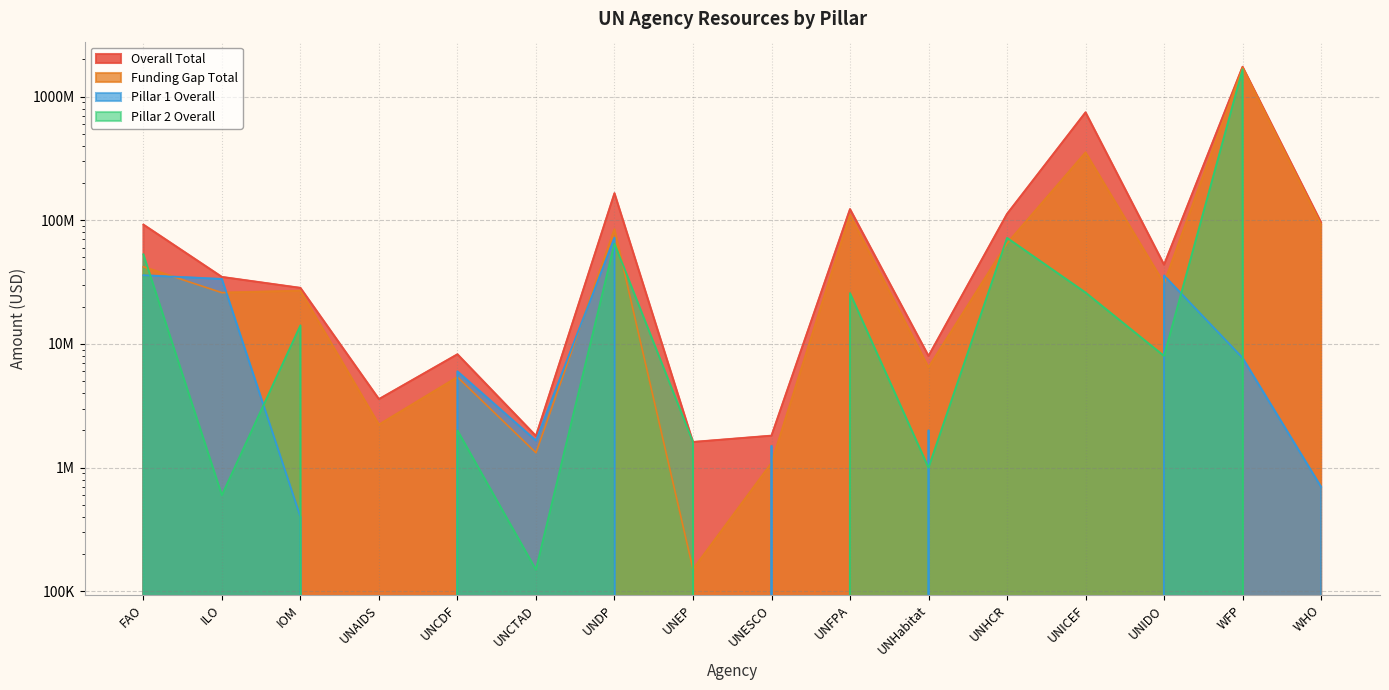

Reading right to left, transcribe all the data shown in this chart.

Overall Total: WHO=95945934	WFP=1738364112	UNIDO=43730000	UNICEF=744432439	UNHCR=112400000	UNHabitat=8000000	UNFPA=122909993	UNESCO=1814000	UNEP=1613000	UNDP=165282000	UNCTAD=1805000	UNCDF=8250000	UNAIDS=3582000	IOM=28390000	ILO=34800000	FAO=92153319
Funding Gap Total: WHO=92265934	WFP=1711410933	UNIDO=30850000	UNICEF=352735439	UNHCR=64967619	UNHabitat=6465000	UNFPA=110379433	UNESCO=1090000	UNEP=151000	UNDP=84388000	UNCTAD=1320000	UNCDF=5400000	UNAIDS=2228000	IOM=26935000	ILO=25975000	FAO=42029700
Pillar 1 Overall: WHO=700000	WFP=7714300	UNIDO=35730000	UNICEF=0	UNHCR=0	UNHabitat=2000000	UNFPA=0	UNESCO=1500000	UNEP=0	UNDP=72282000	UNCTAD=1655000	UNCDF=6000000	UNAIDS=0	IOM=400000	ILO=33500000	FAO=35933319
Pillar 2 Overall: WHO=0	WFP=1661190000	UNIDO=8000000	UNICEF=26007439	UNHCR=72000000	UNHabitat=1000000	UNFPA=25726052	UNESCO=0	UNEP=1613000	UNDP=64800000	UNCTAD=150000	UNCDF=2000000	UNAIDS=0	IOM=14110000	ILO=600000	FAO=53020000